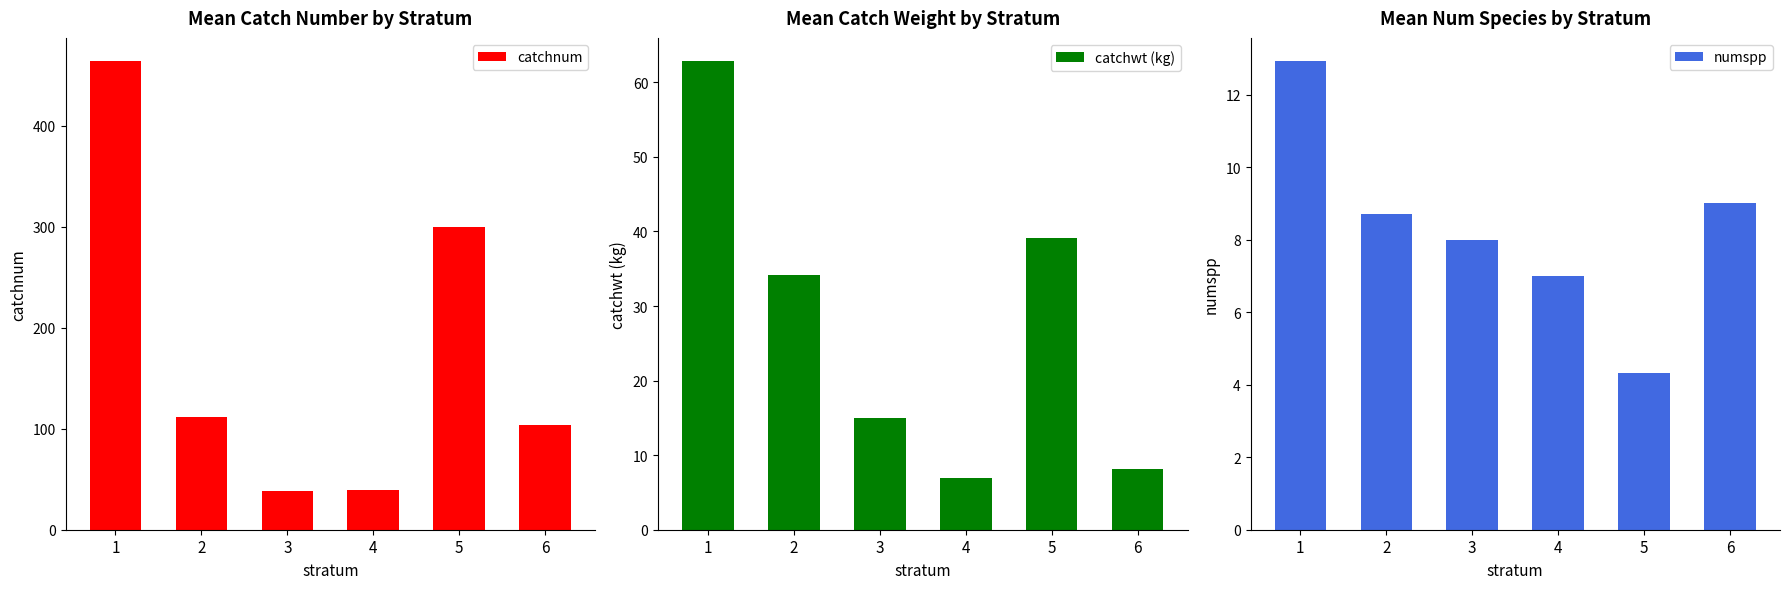

What is the approximate value of numspp at 3?

8.0